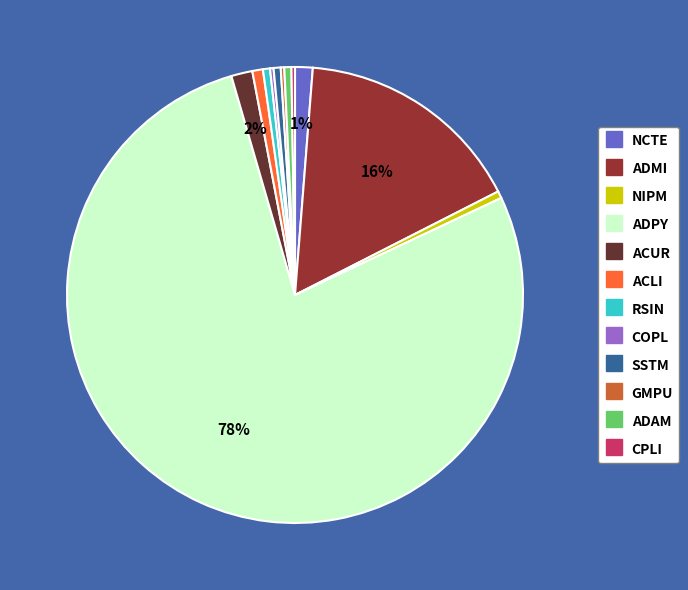

The ADPY slice represents 78% of the pie. True or false?

True